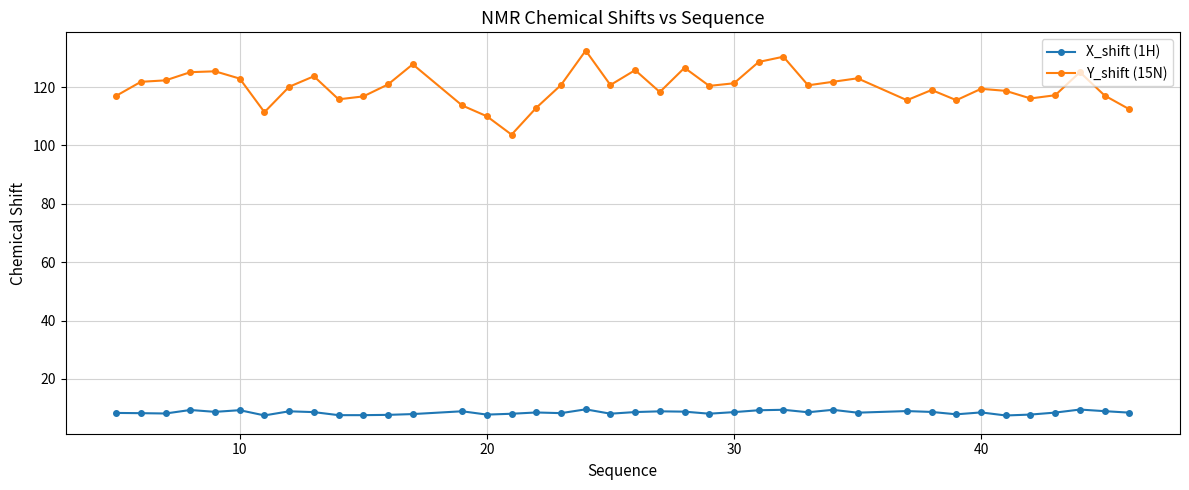

What is the value of the Y_shift (15N) point at the 1st from the left?

117.0